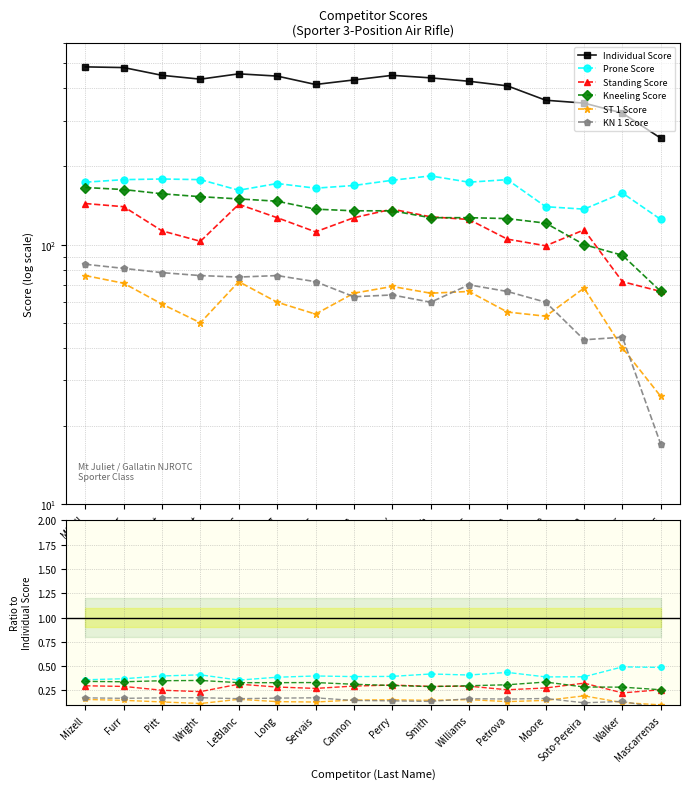

What is the highest value of the Prone Score series?

0.5